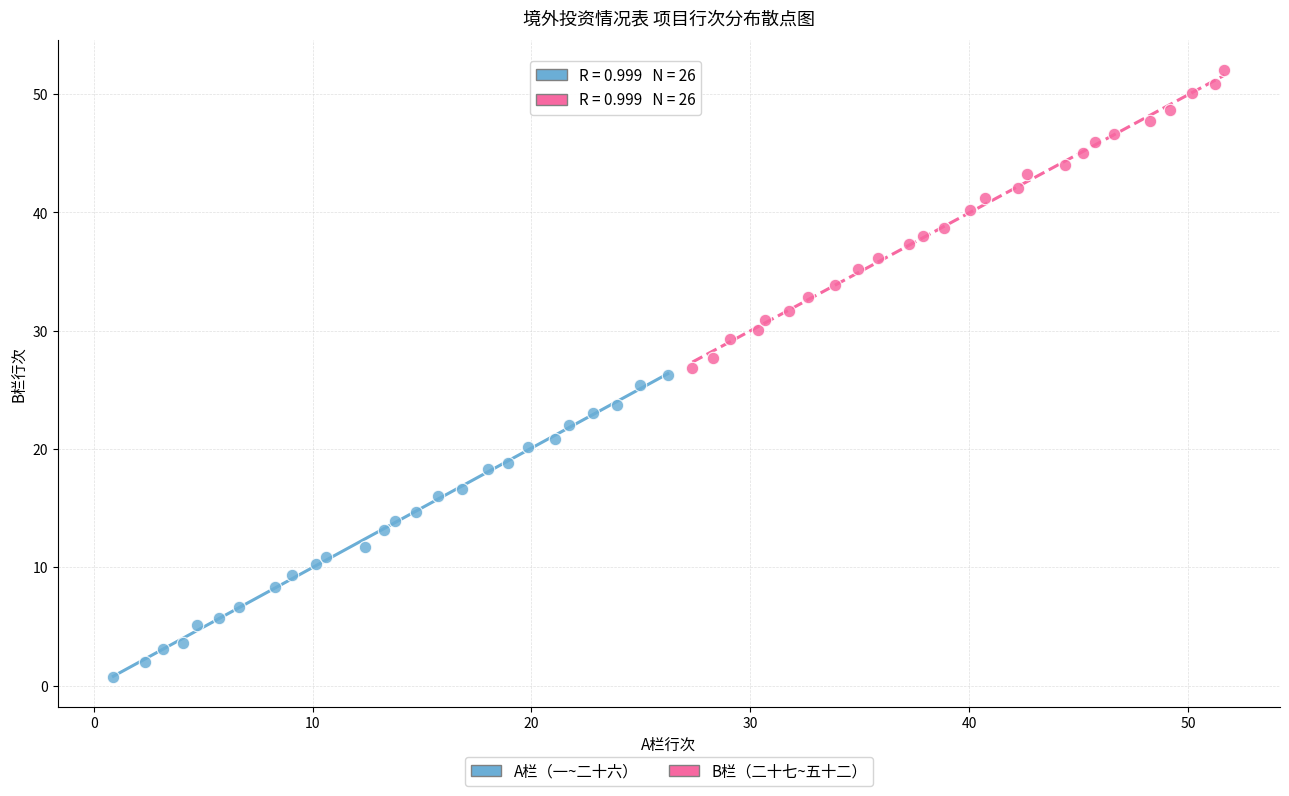

Which series reaches the maximum Y coordinate?

B栏（二十七~五十二）